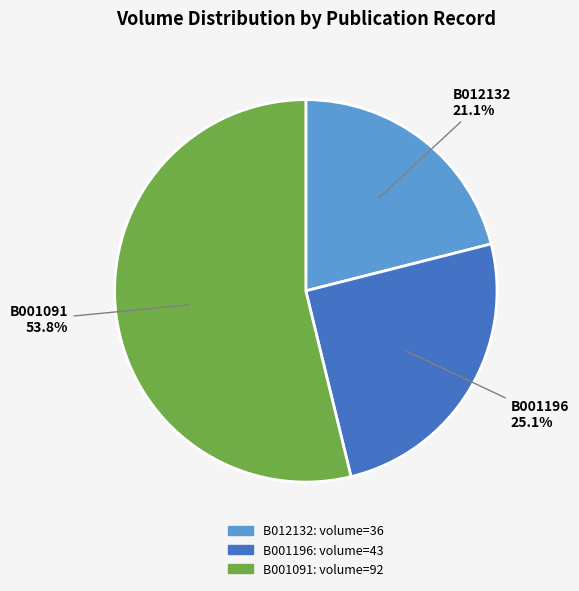

Do B012132 and B001091 together represent more than half of the pie?

Yes